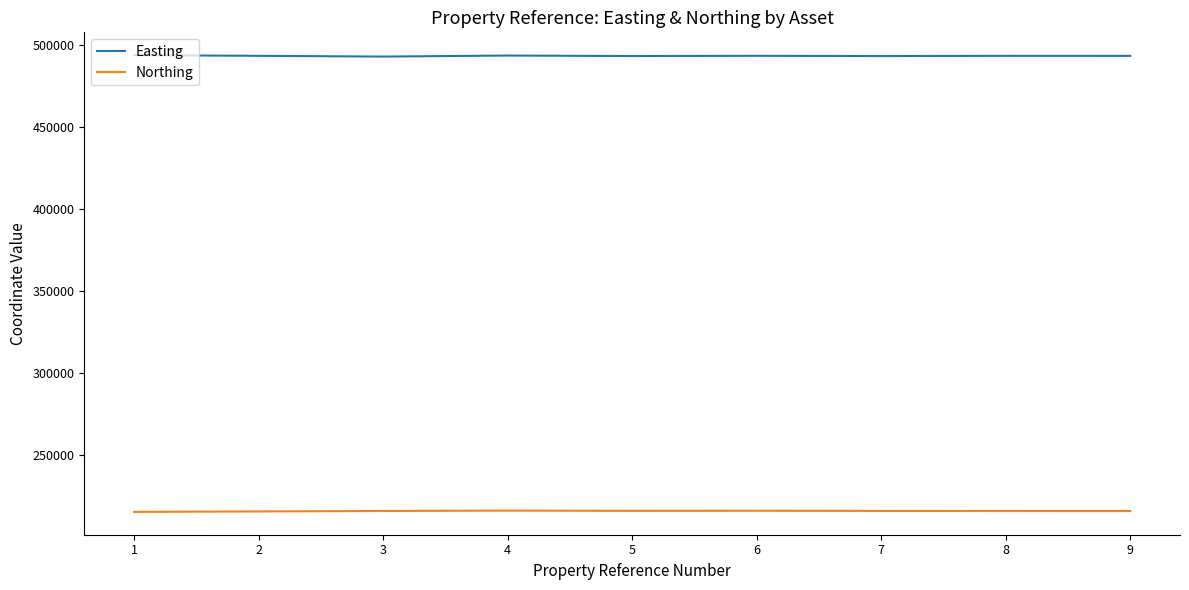

True or false: Easting and Northing intersect in this chart.

False